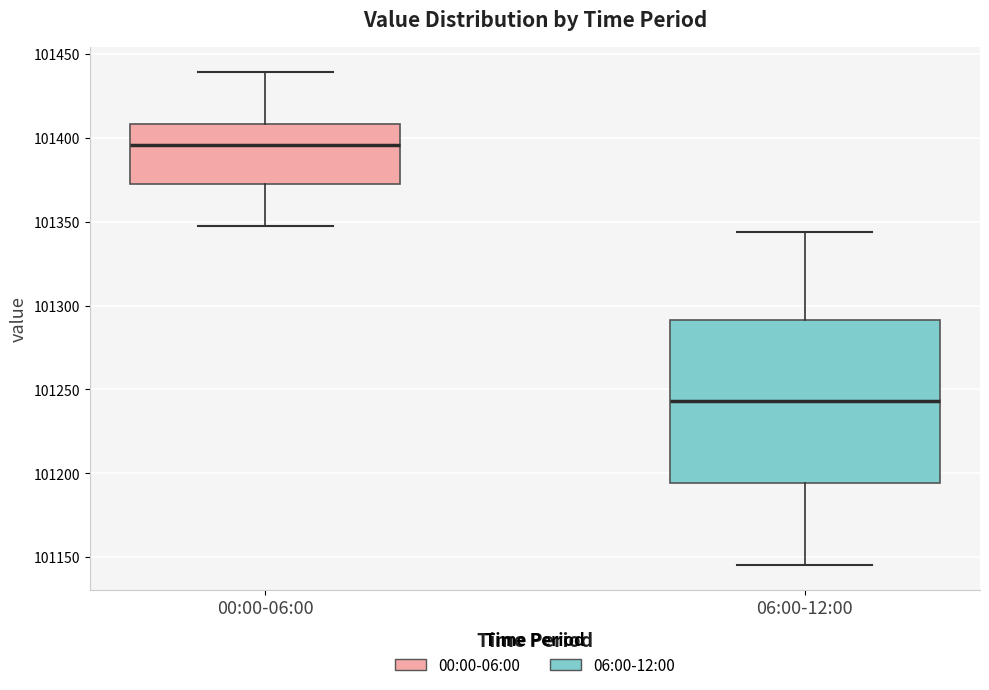

Reading left to right, read every box against the y-axis: the position of its median line, the range the box covers, and the ends of its whiskers. The values are not printed on the chart, so give them approximately, as read against the axis.

00:00-06:00: median 101395, box 101370 to 101410, whiskers 101350 to 101440
06:00-12:00: median 101245, box 101195 to 101290, whiskers 101145 to 101345